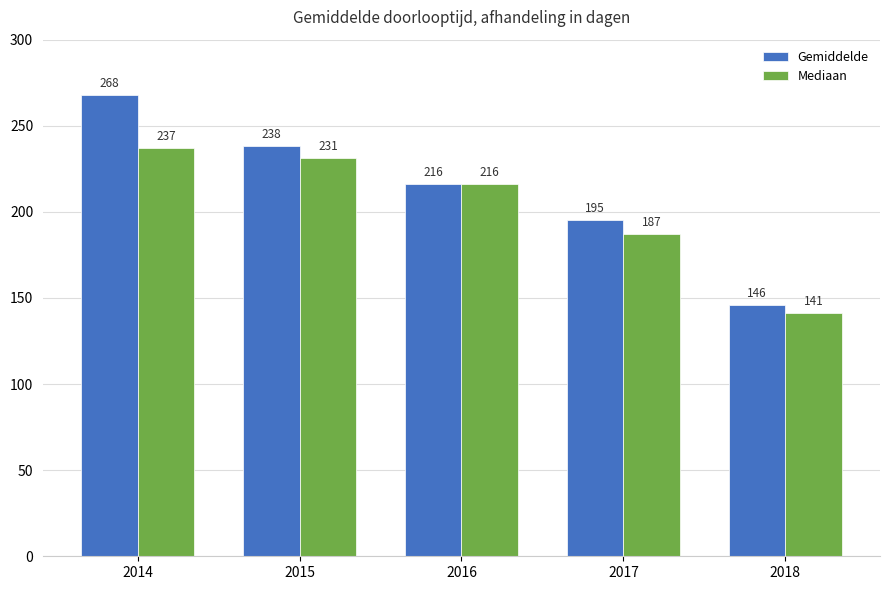

Which series has the largest total across all categories?

Gemiddelde